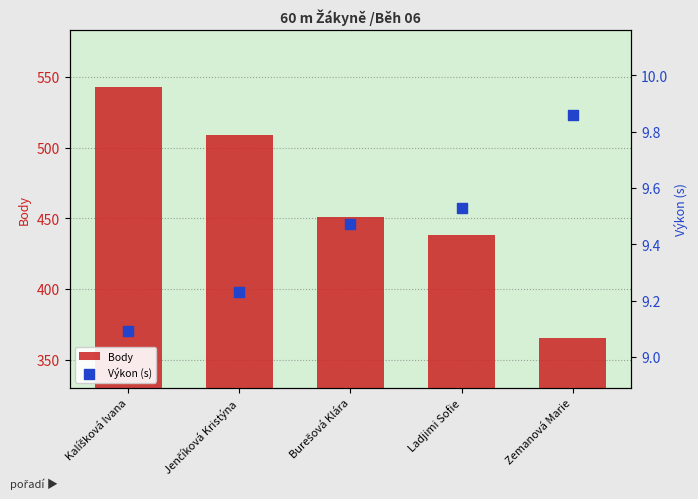

Which series has the widest spread of Y values?

Body